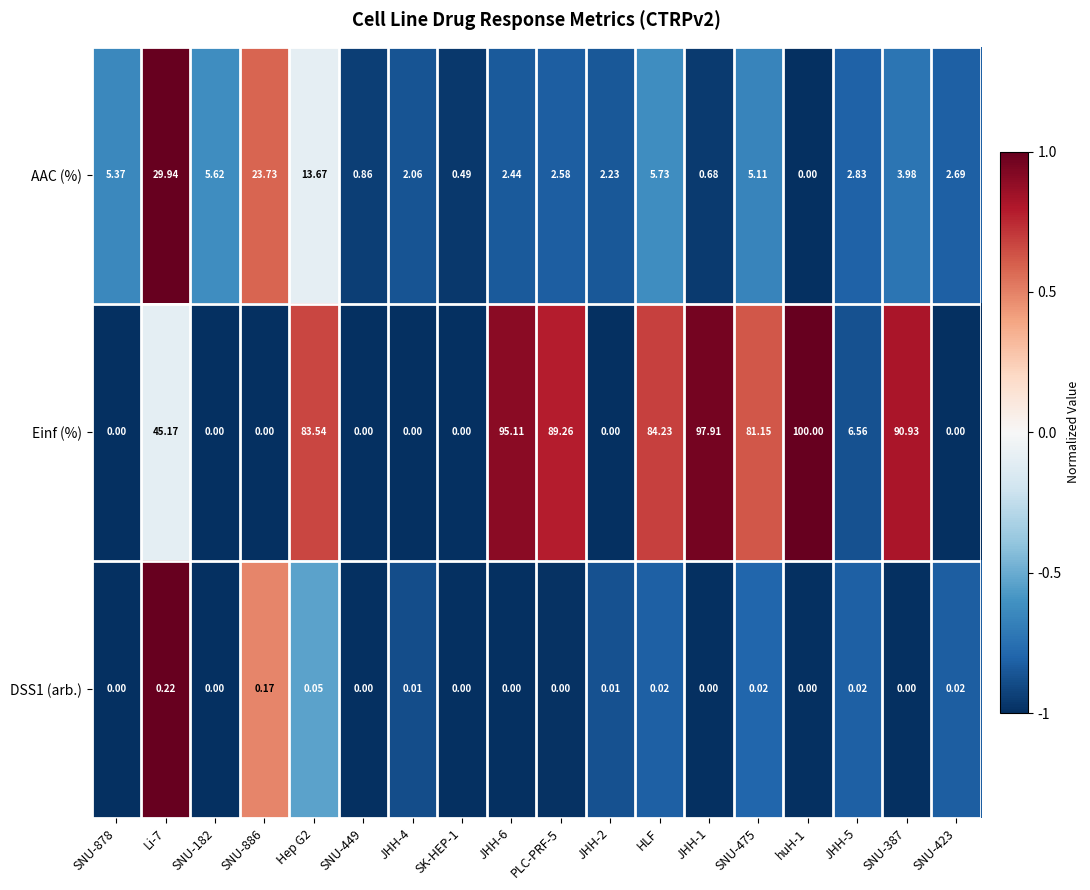

Which series has the largest total across all categories?

Einf (%)